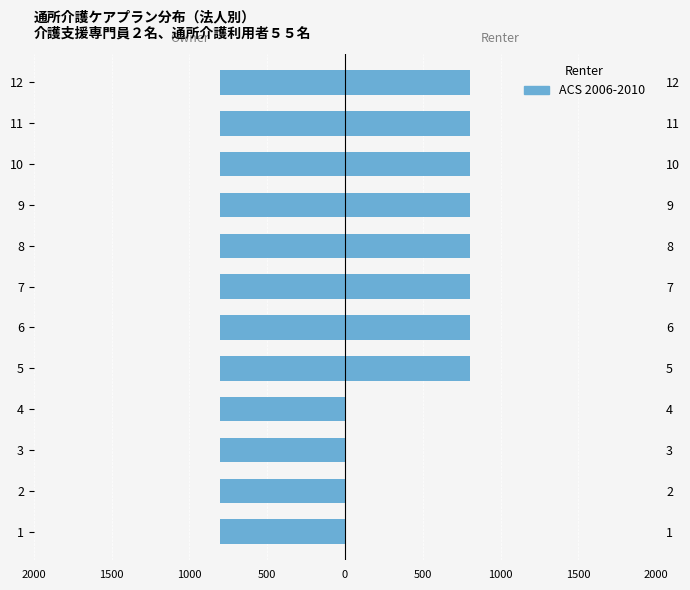

How many series are shown in this chart?

2